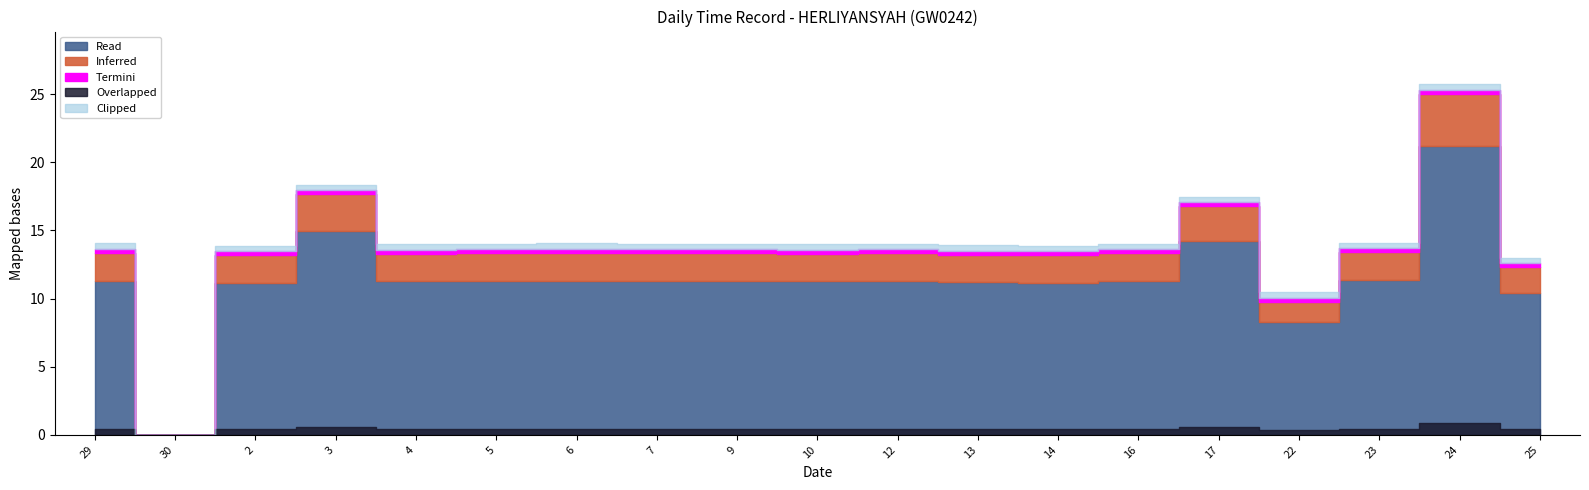

True or false: Low (hours) has a value of -7.3 at 30.

False